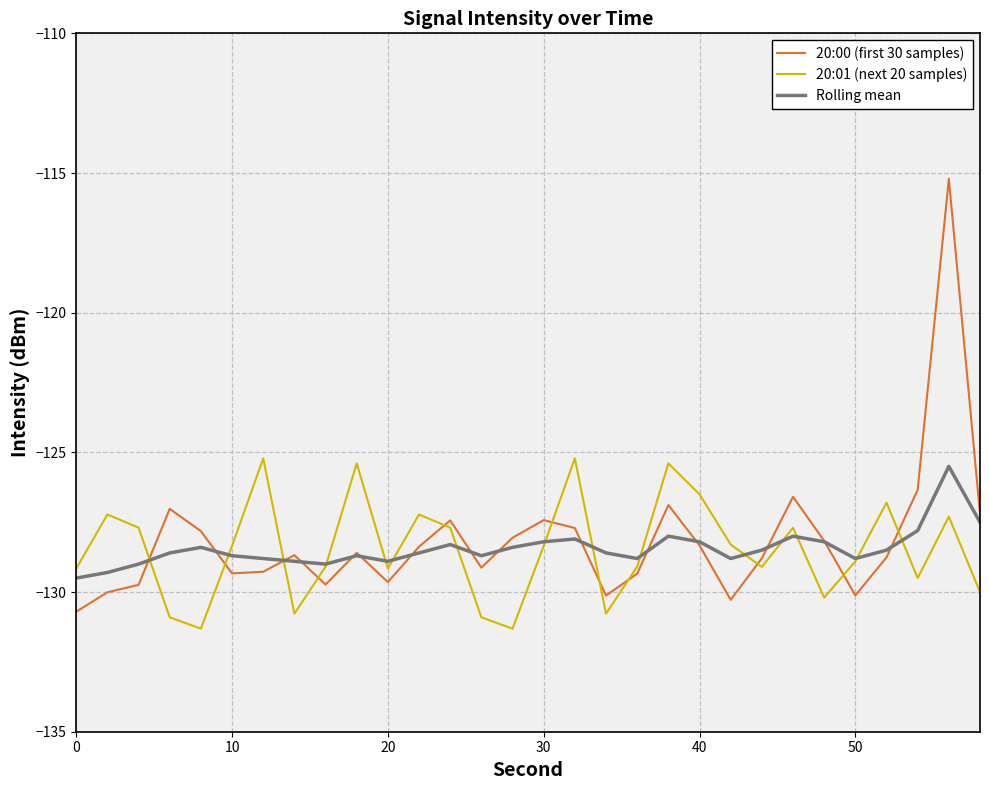

What is the minimum value shown in the chart?

-131.3